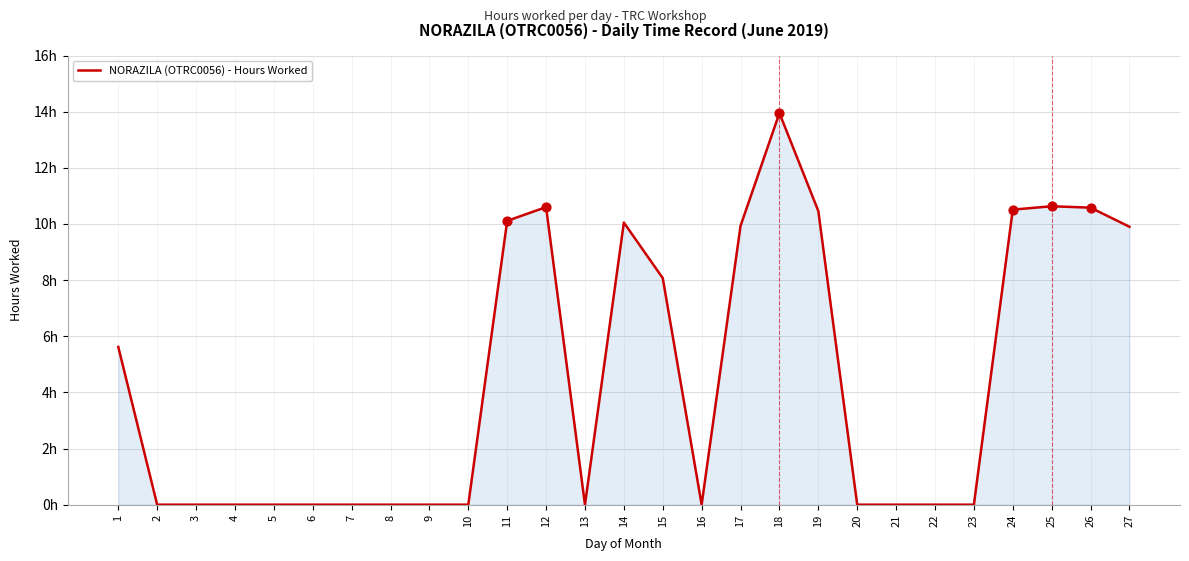

Which has a higher value, 19 or 16?

19